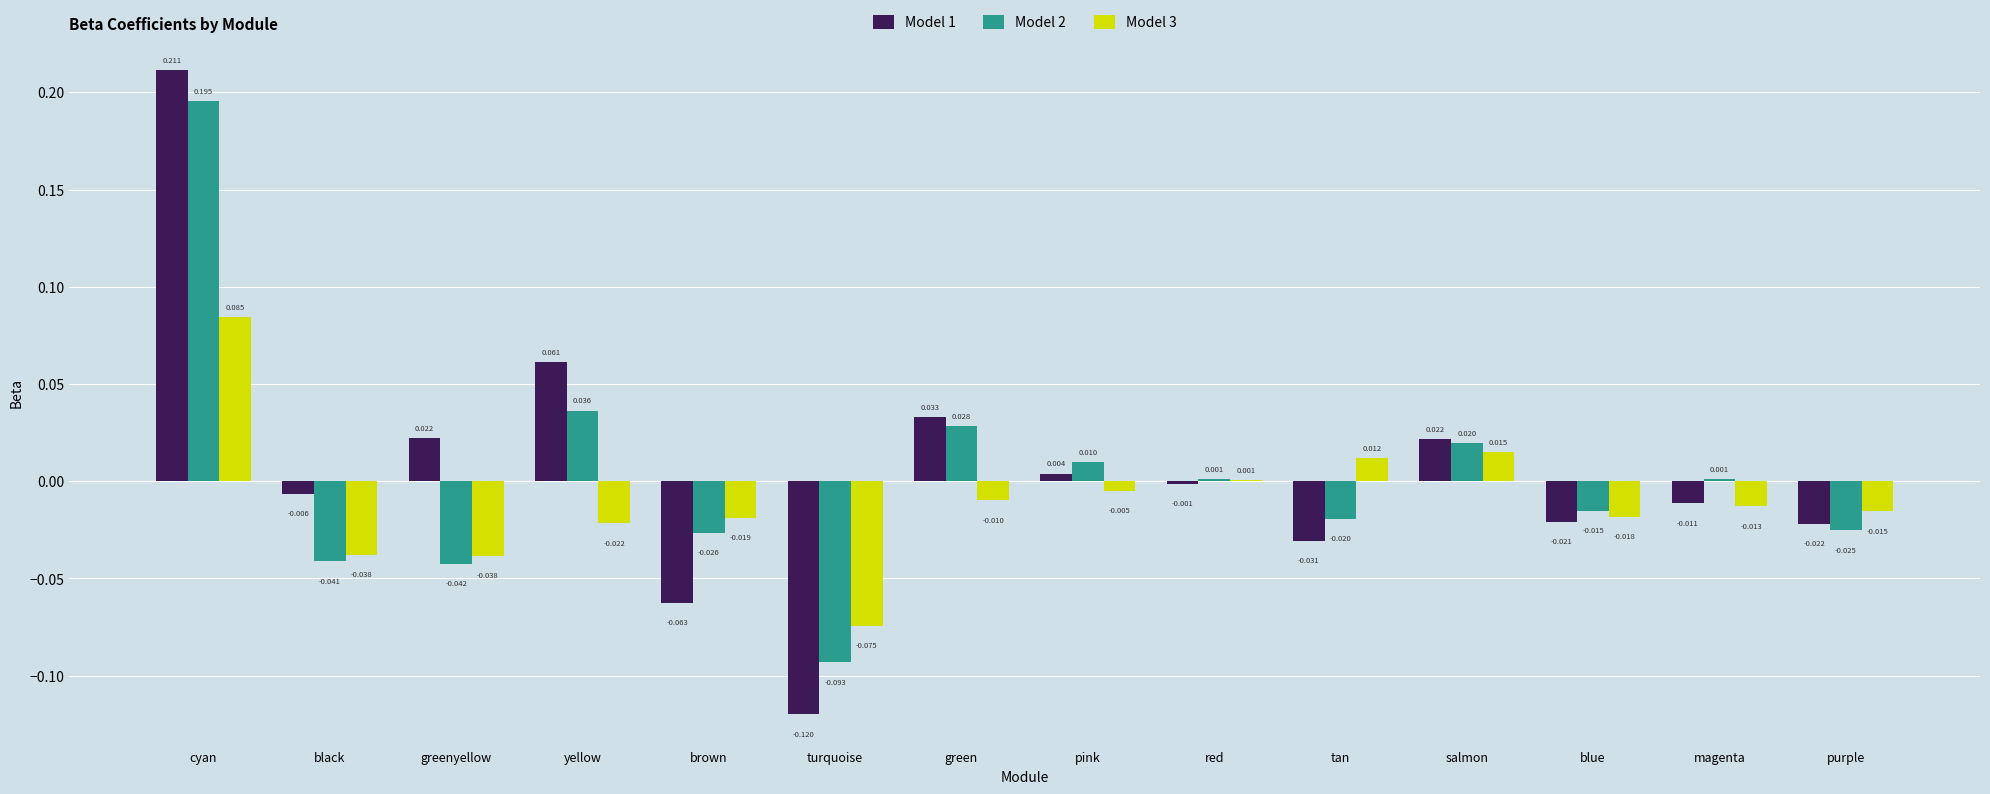

At which label does Model 3 reach its peak?

cyan